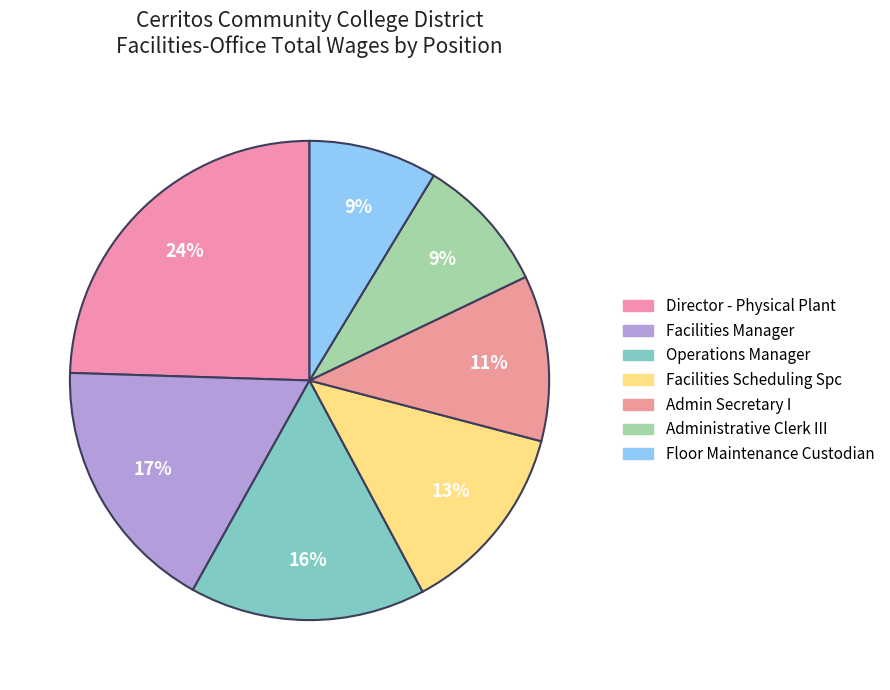

To the nearest percent, what percentage of the pie is Director - Physical Plant?

24%